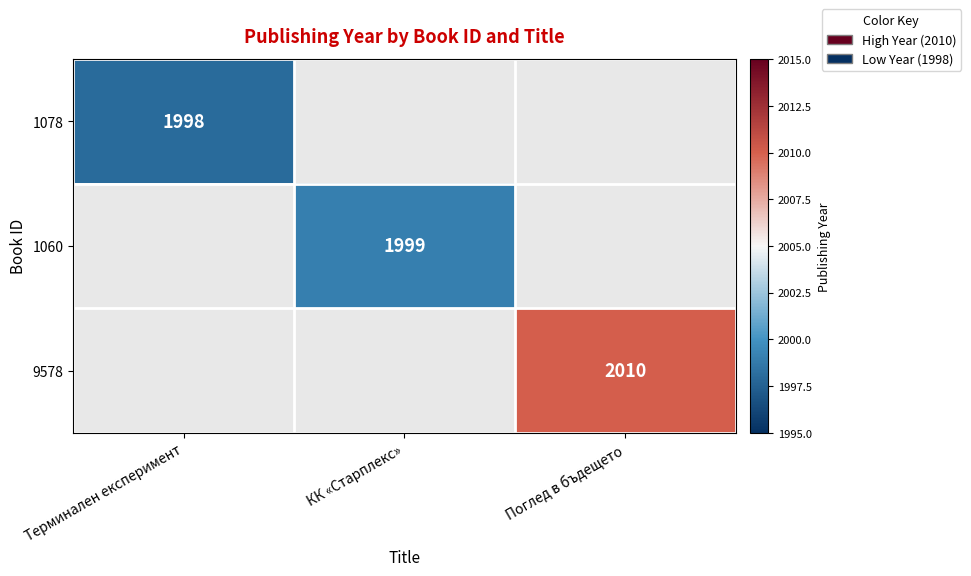

How many series are shown in this chart?

3